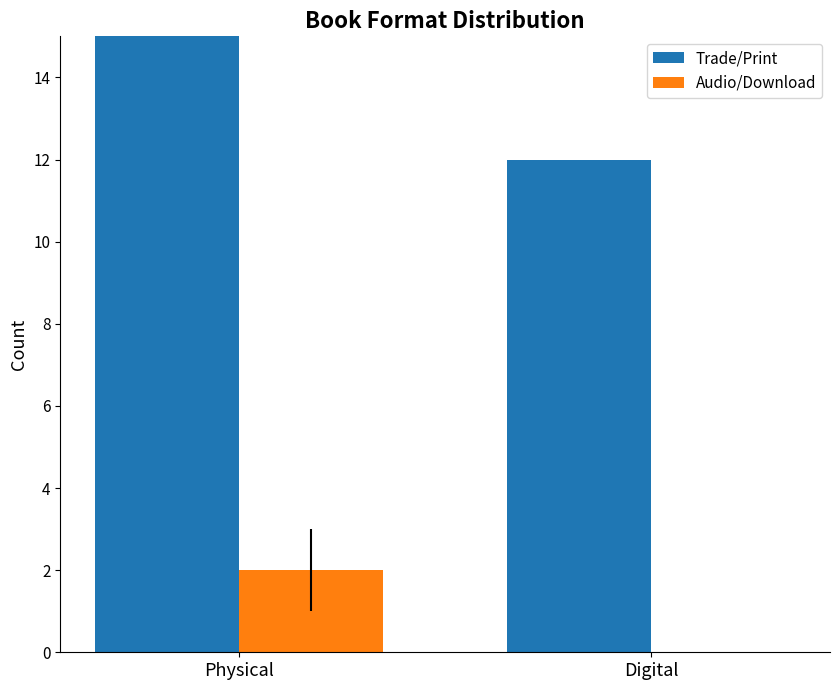

Reading left to right, what are all the values shown in this chart?

Trade/Print: Physical=23	Digital=12
Audio/Download: Physical=2	Digital=0